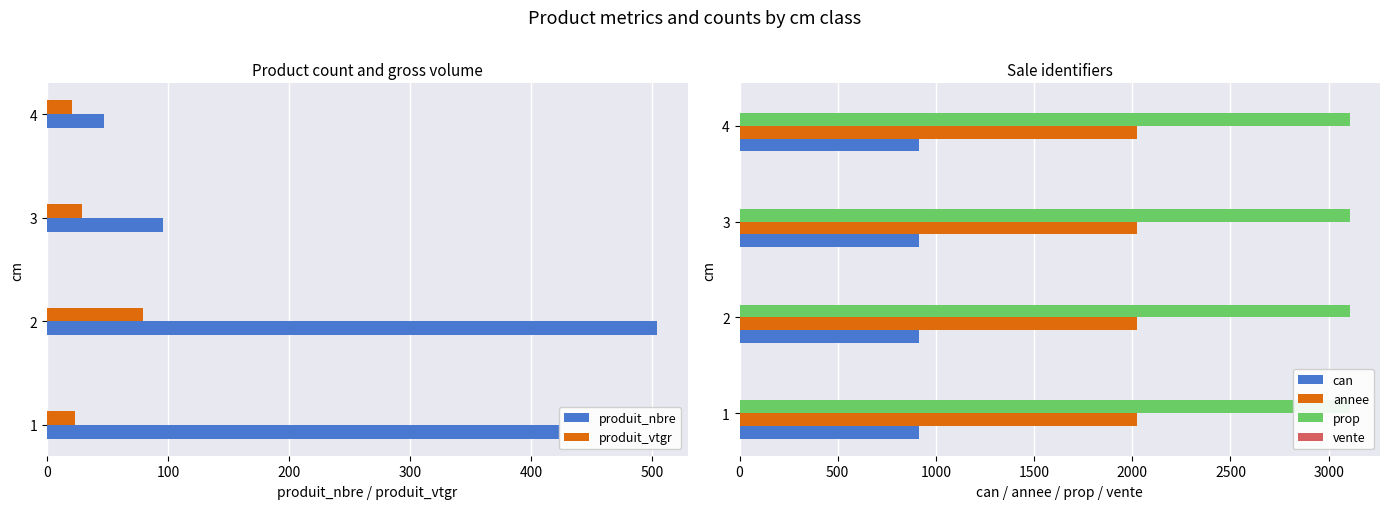

How many values in the produit_nbre series are below 423?

2